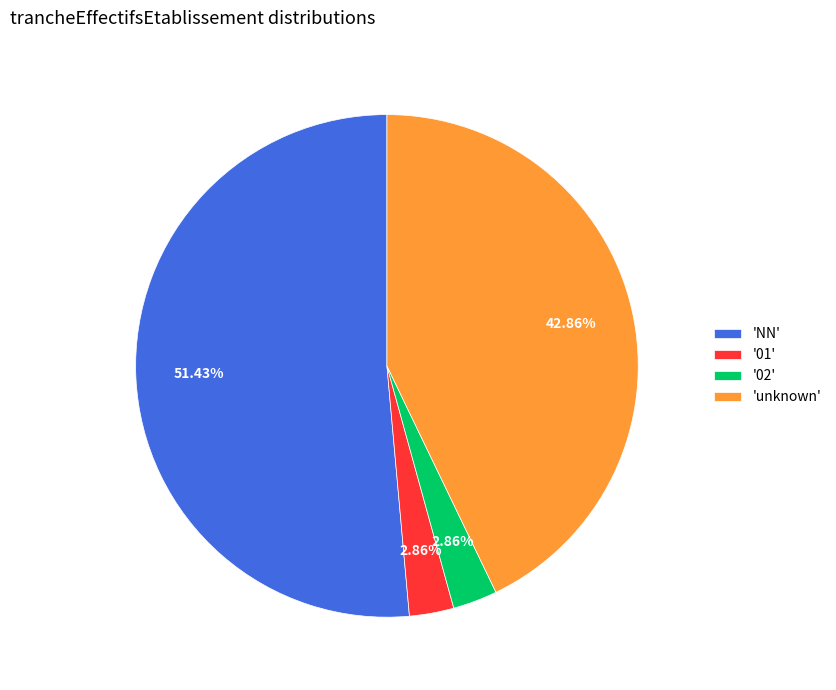

Which has a higher value, 'unknown' or '02'?

'unknown'